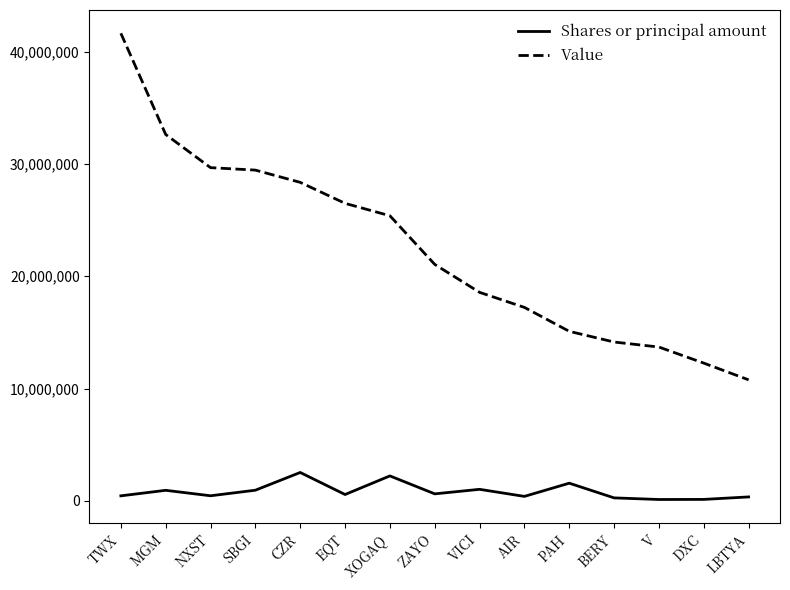

True or false: Shares or principal amount has more than 2 interior local peaks.

True